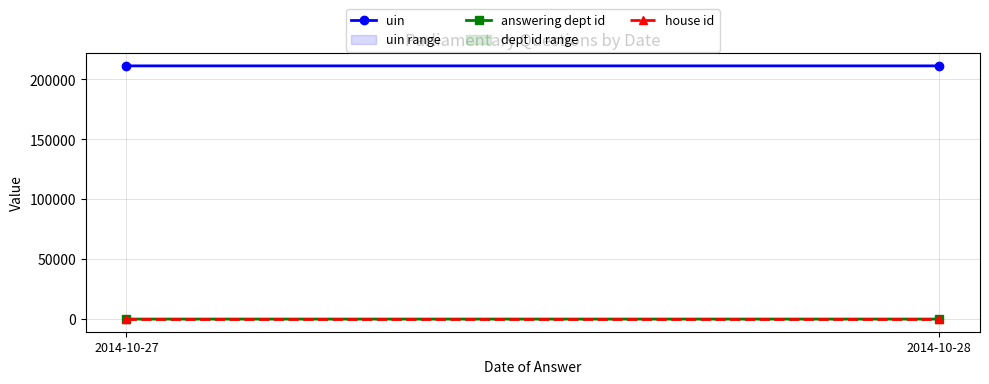

At which label does answering dept id reach its minimum?

2014-10-27